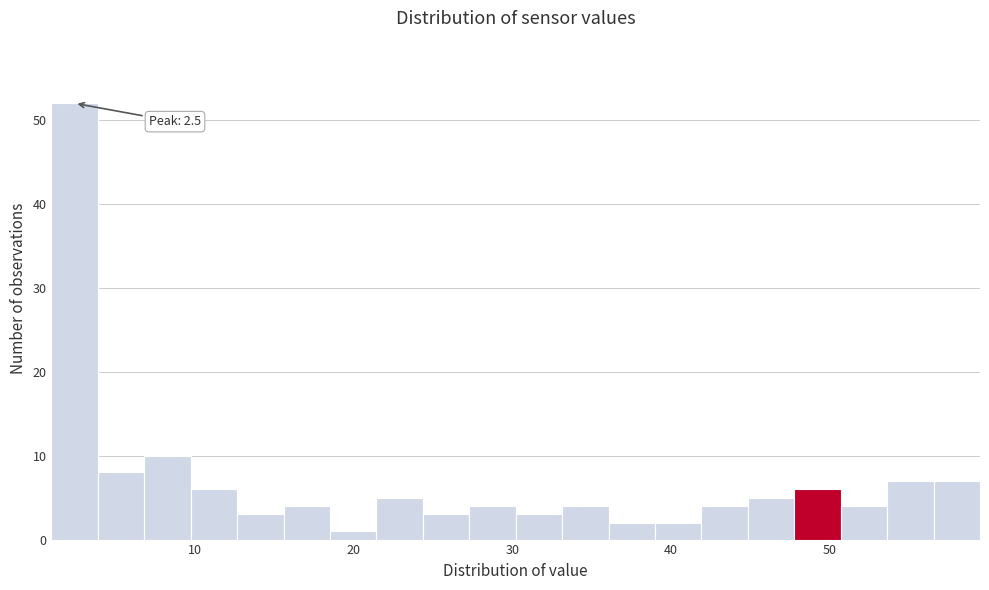

Read against the x-axis, roughly where is the centre of the tallest bar?

2